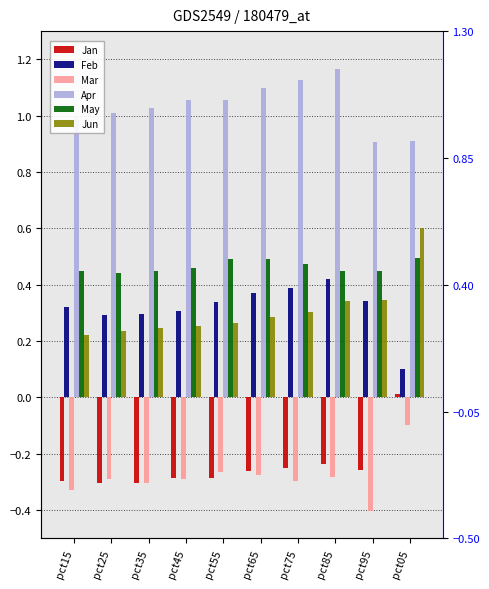

At which label does May reach its peak?

pct05